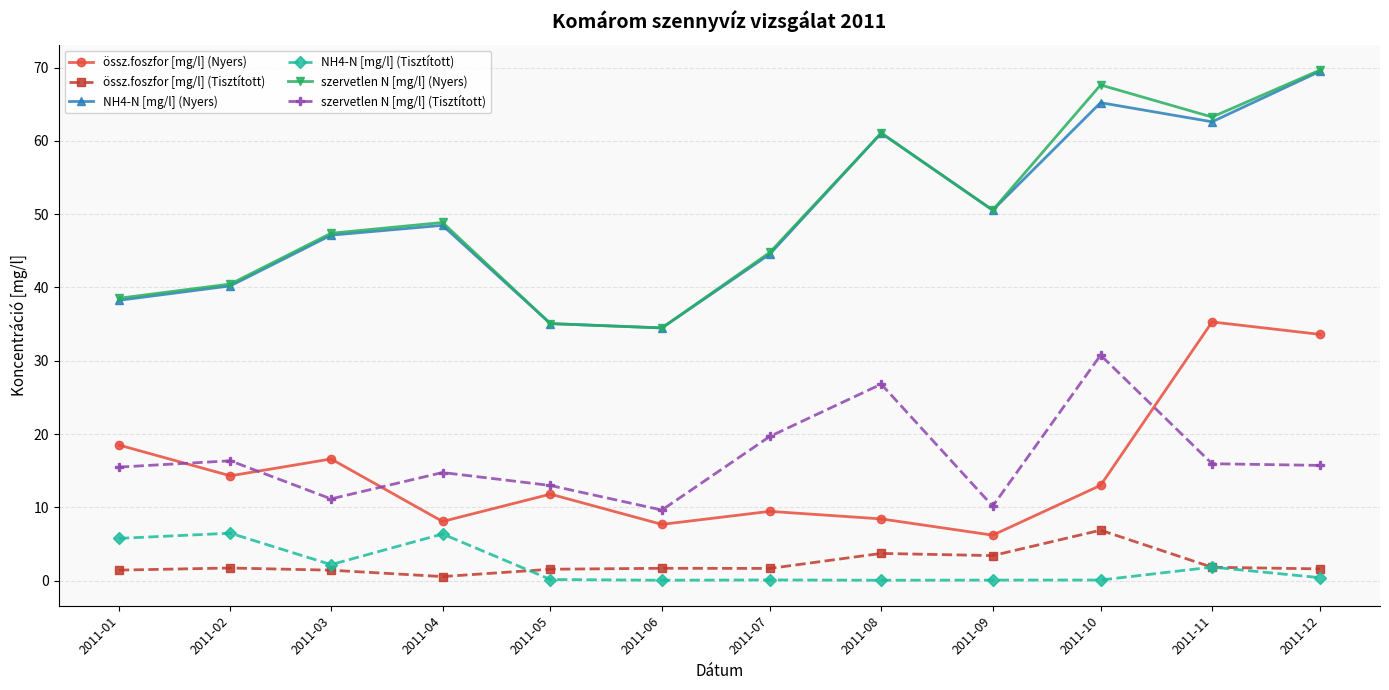

True or false: össz.foszfor [mg/l] (Nyers) and NH4-N [mg/l] (Tisztított) cross at least once.

False